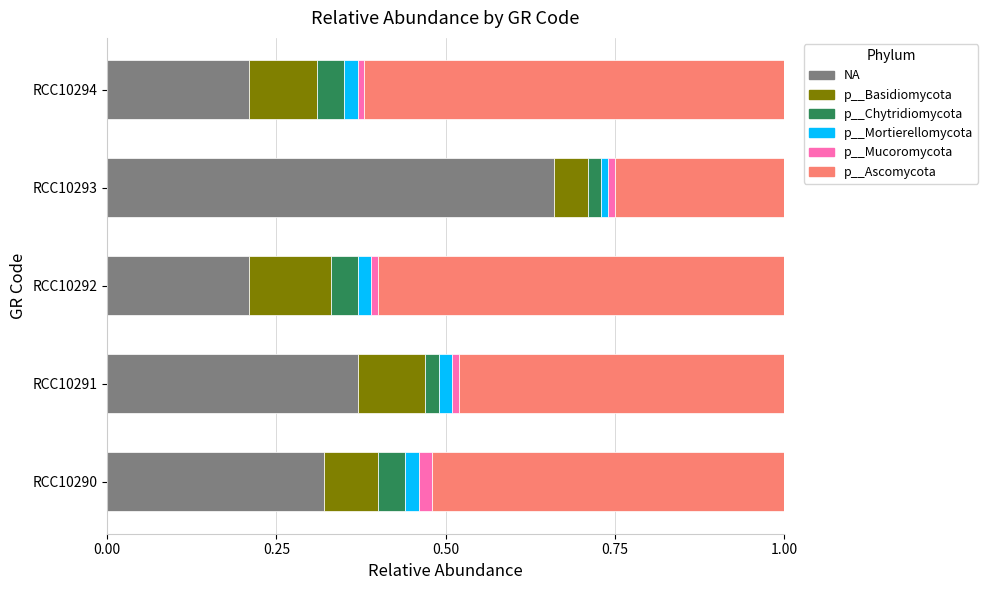

What is the total value across all series at RCC10290?

1.0